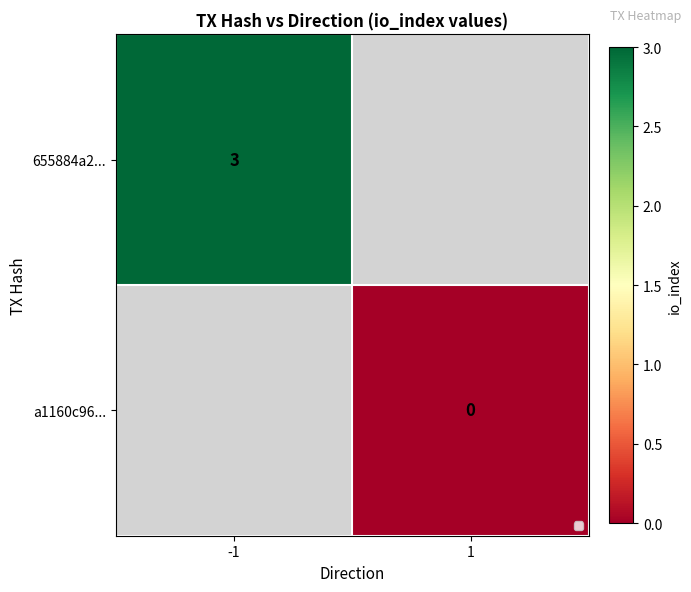

The value of 655884a2... at -1 is 1. True or false?

False